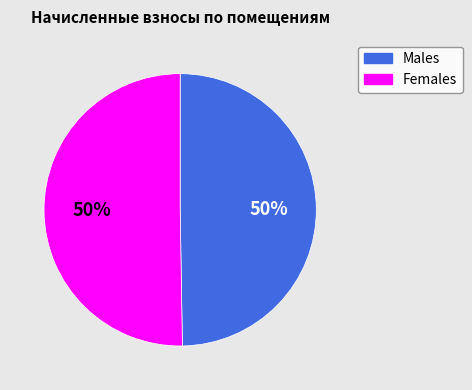

To the nearest percent, what is the average slice percentage?

50%